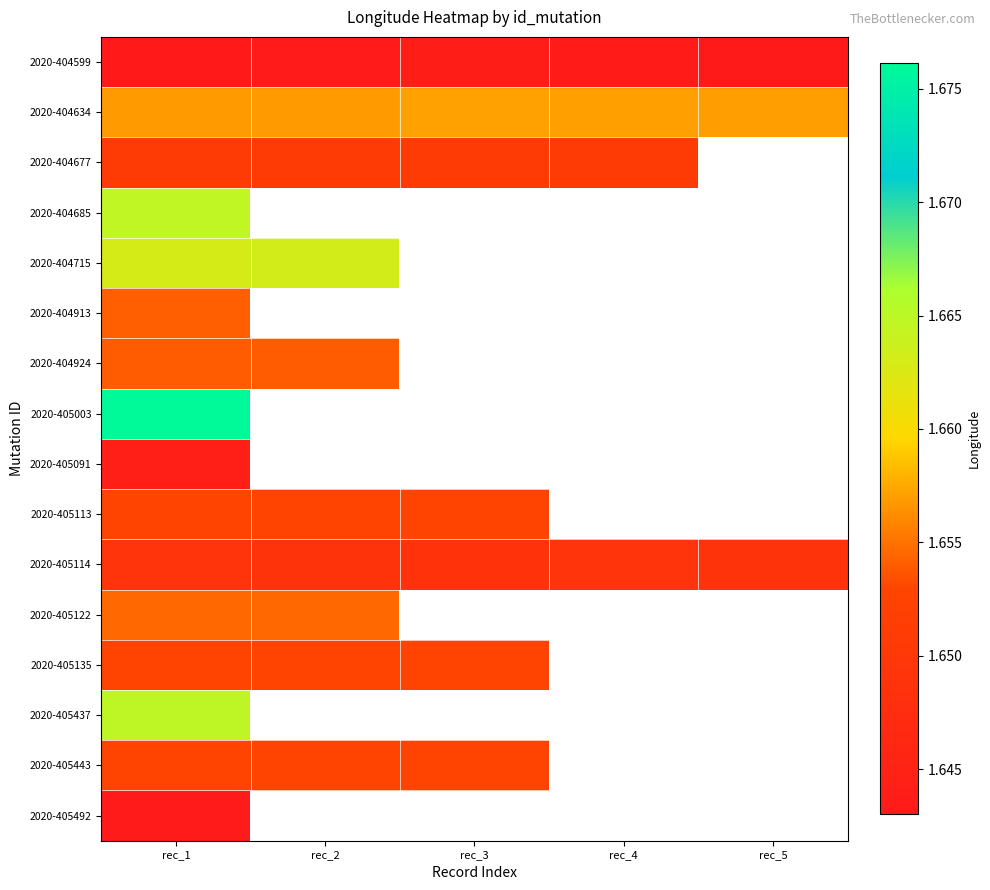

Which category has the lowest value across all series?

rec_5